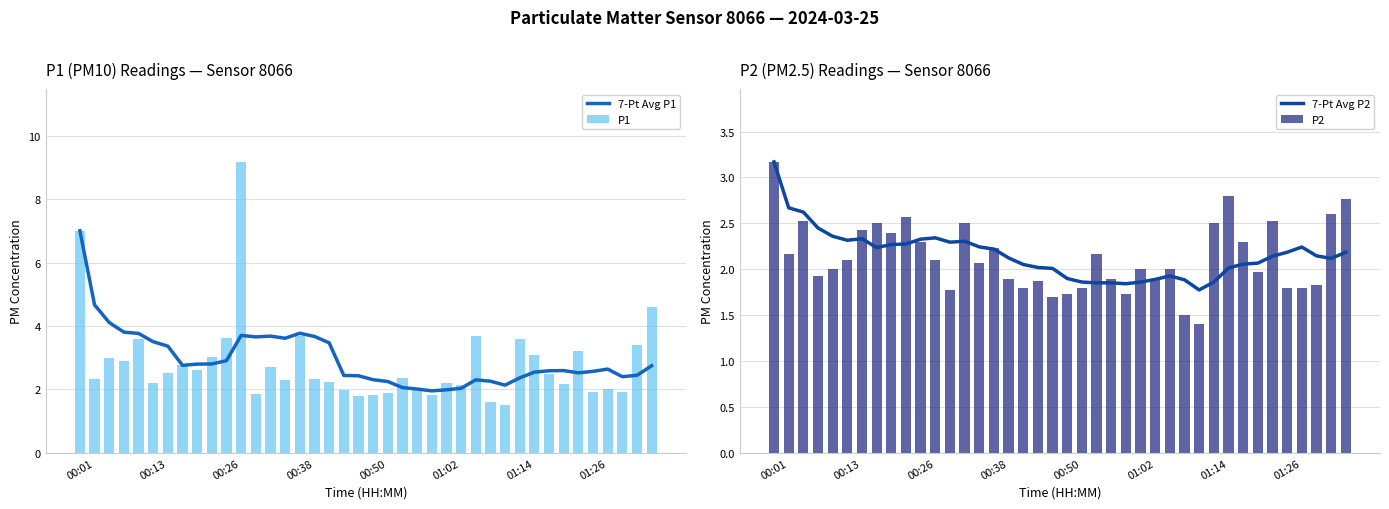

Reading left to right, transcribe all the data shown in this chart.

7-Pt Avg P1: 7.0	4.7	4.1	3.8	3.8	3.5	3.4	2.8	2.8	2.8	2.9	3.7	3.7	3.7	3.6	3.8	3.7	3.5	2.4	2.4	2.3	2.3	2.1	2.0	2.0	2.0	2.0	2.3	2.3	2.1	2.4	2.5	2.6	2.6	2.5	2.6	2.6	2.4	2.4	2.7
P1: 7.0	2.3	3.0	2.9	3.6	2.2	2.5	2.8	2.6	3.0	3.6	9.2	1.9	2.7	2.3	3.7	2.3	2.2	2.0	1.8	1.8	1.9	2.4	2.0	1.8	2.2	2.1	3.7	1.6	1.5	3.6	3.1	2.5	2.2	3.2	1.9	2.0	1.9	3.4	4.6
7-Pt Avg P2: 3.2	2.7	2.6	2.4	2.4	2.3	2.3	2.2	2.3	2.3	2.3	2.3	2.3	2.3	2.2	2.2	2.1	2.1	2.0	2.0	1.9	1.9	1.9	1.9	1.8	1.9	1.9	1.9	1.9	1.8	1.9	2.0	2.1	2.1	2.1	2.2	2.2	2.1	2.1	2.2
P2: 3.2	2.2	2.5	1.9	2.0	2.1	2.4	2.5	2.4	2.6	2.3	2.1	1.8	2.5	2.1	2.2	1.9	1.8	1.9	1.7	1.7	1.8	2.2	1.9	1.7	2.0	1.9	2.0	1.5	1.4	2.5	2.8	2.3	2.0	2.5	1.8	1.8	1.8	2.6	2.8